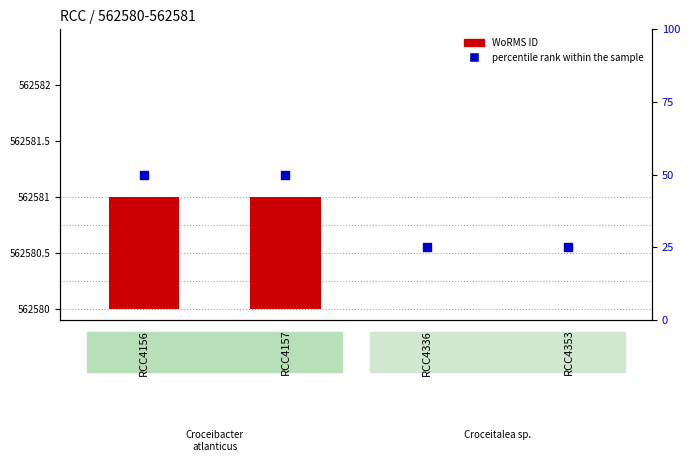

At how many categories does at least one series exceed 47?

2